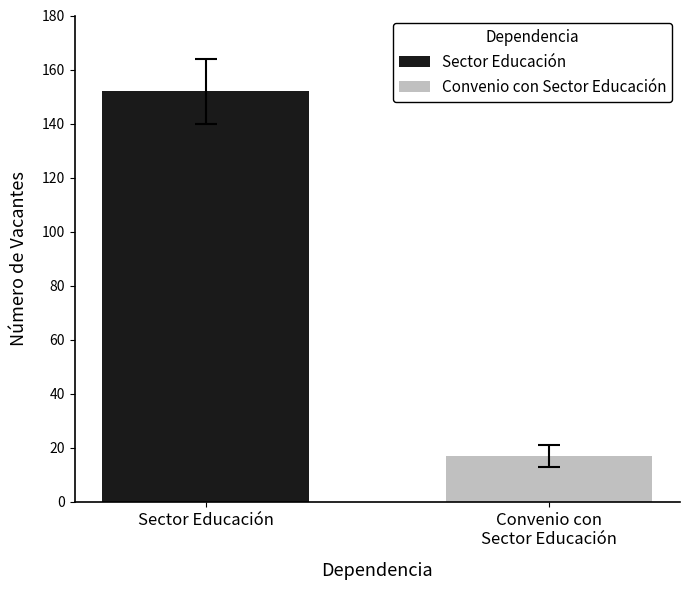

Which series has the largest range (max minus min)?

Sector Educación